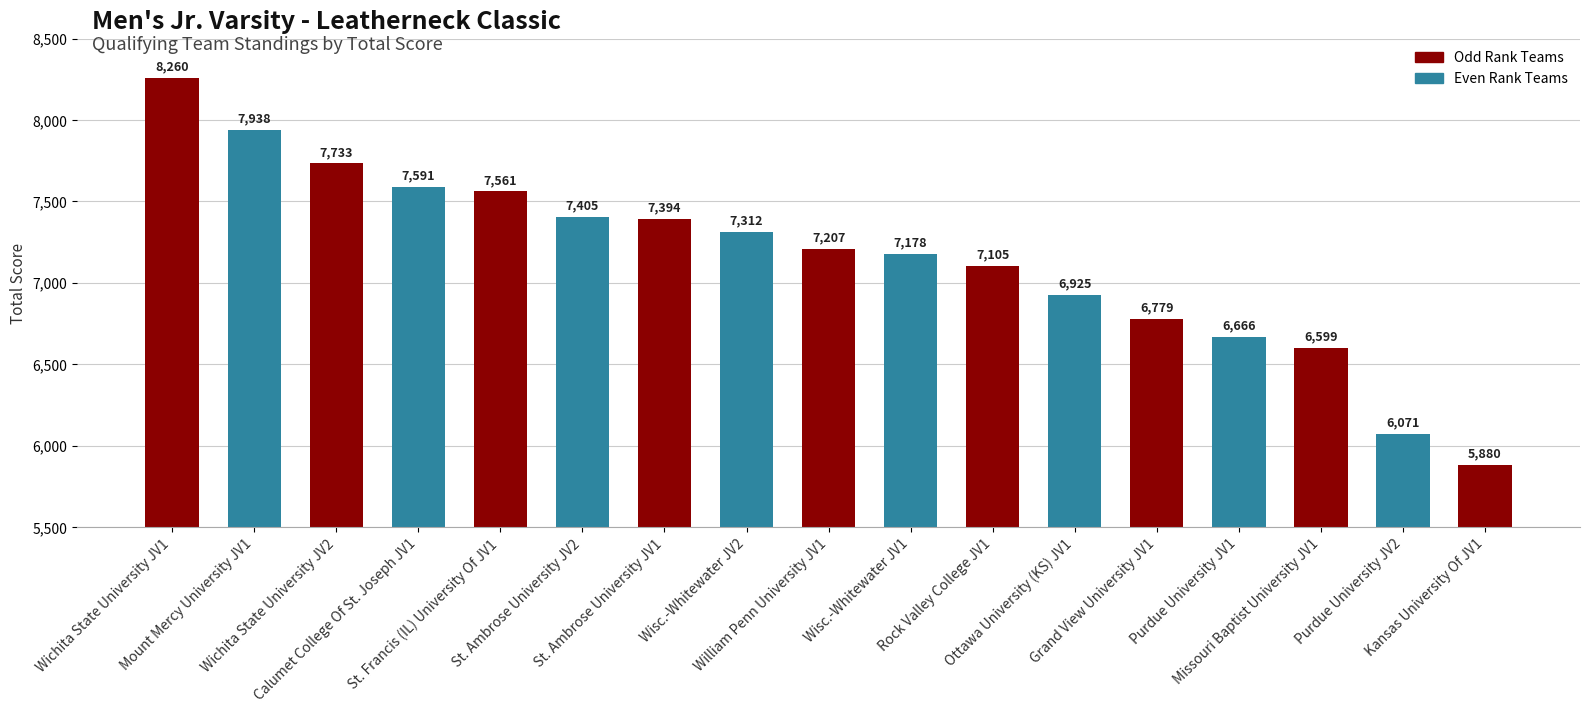

List the labels in order of value, smallest first.

Kansas University Of JV1, Purdue University JV2, Missouri Baptist University JV1, Purdue University JV1, Grand View University JV1, Ottawa University (KS) JV1, Rock Valley College JV1, Wisc.-Whitewater JV1, William Penn University JV1, Wisc.-Whitewater JV2, St. Ambrose University JV1, St. Ambrose University JV2, St. Francis (IL) University Of JV1, Calumet College Of St. Joseph JV1, Wichita State University JV2, Mount Mercy University JV1, Wichita State University JV1